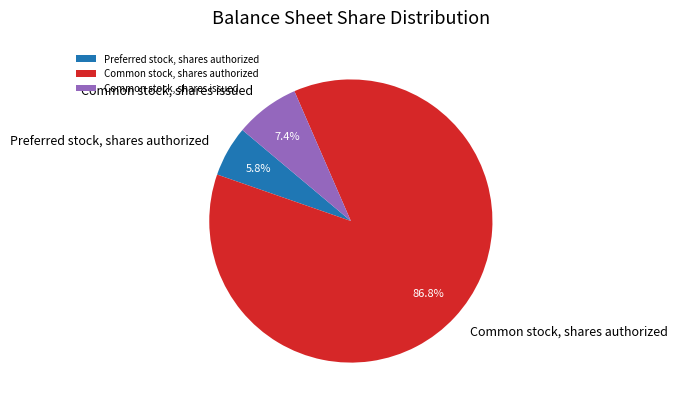

Which category has the smallest portion of the pie?

Preferred stock, shares authorized